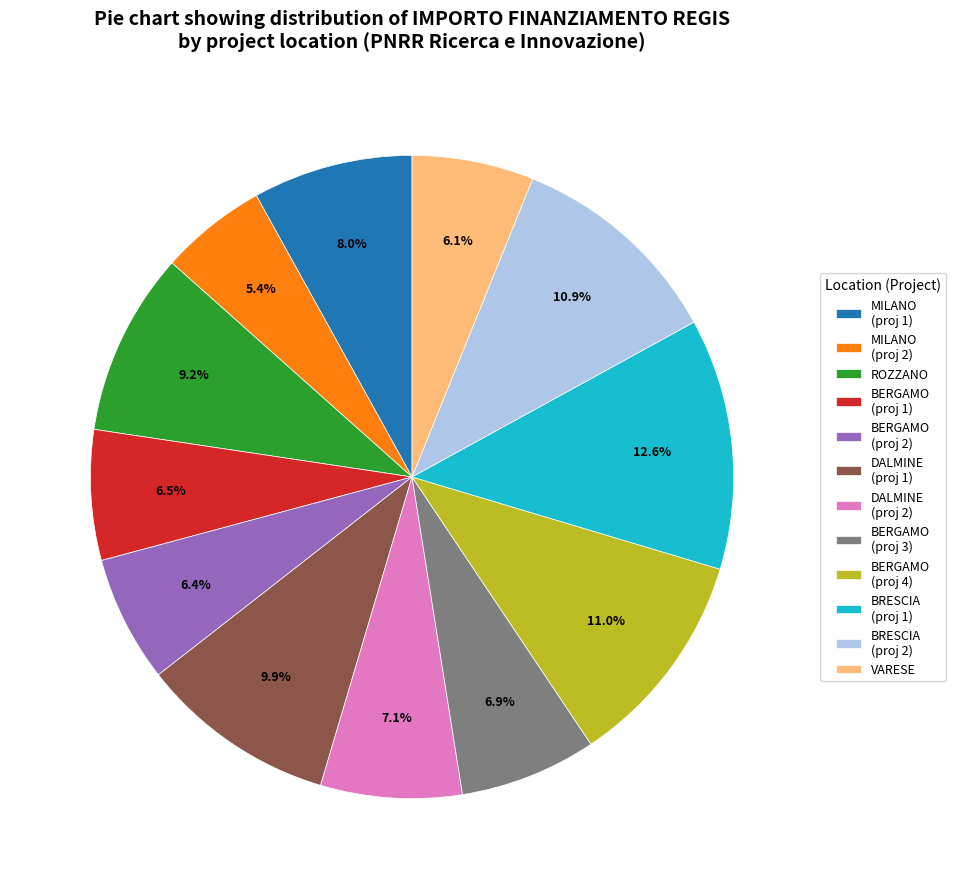

Between DALMINE (proj 2) and VARESE, which is larger?

DALMINE (proj 2)